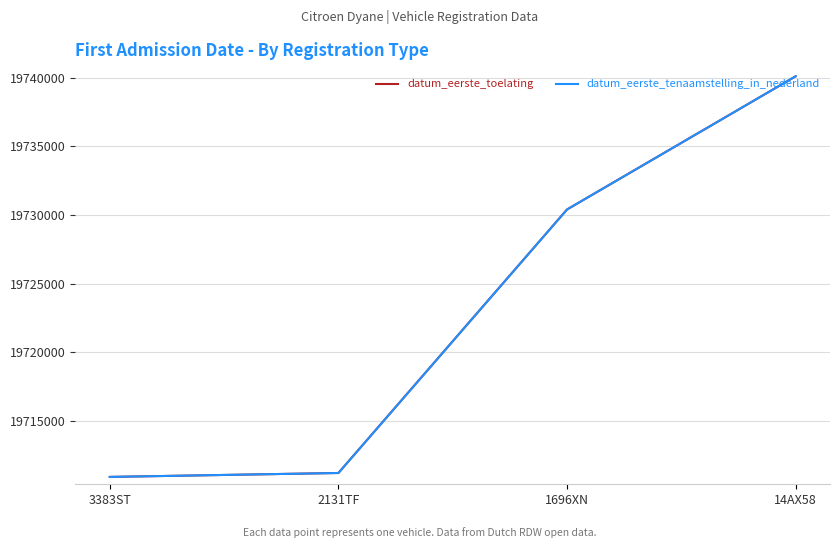

Is this an area chart (filled region under the line)?

No